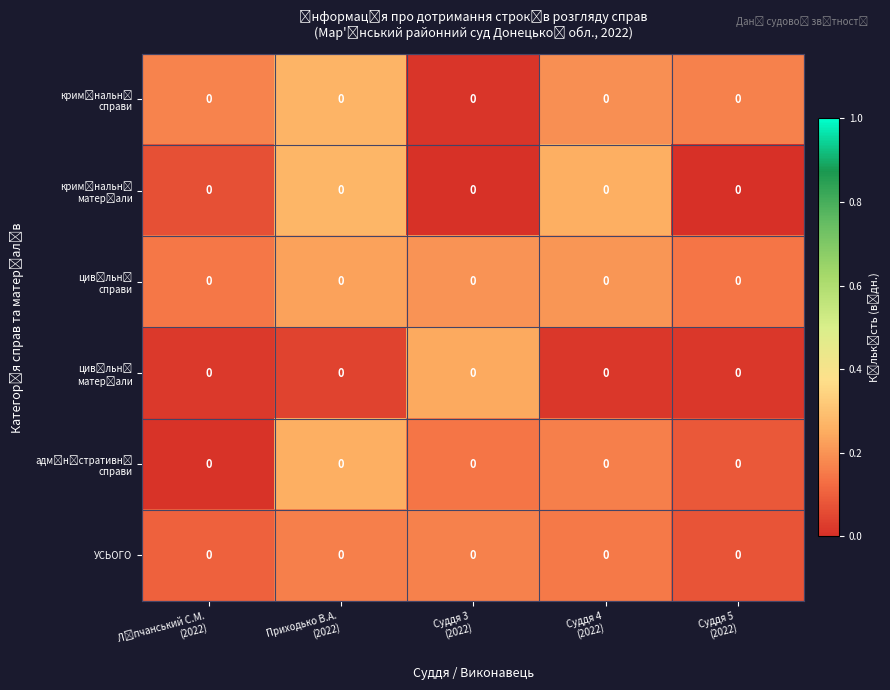

What is the maximum value shown in the chart?

0.3